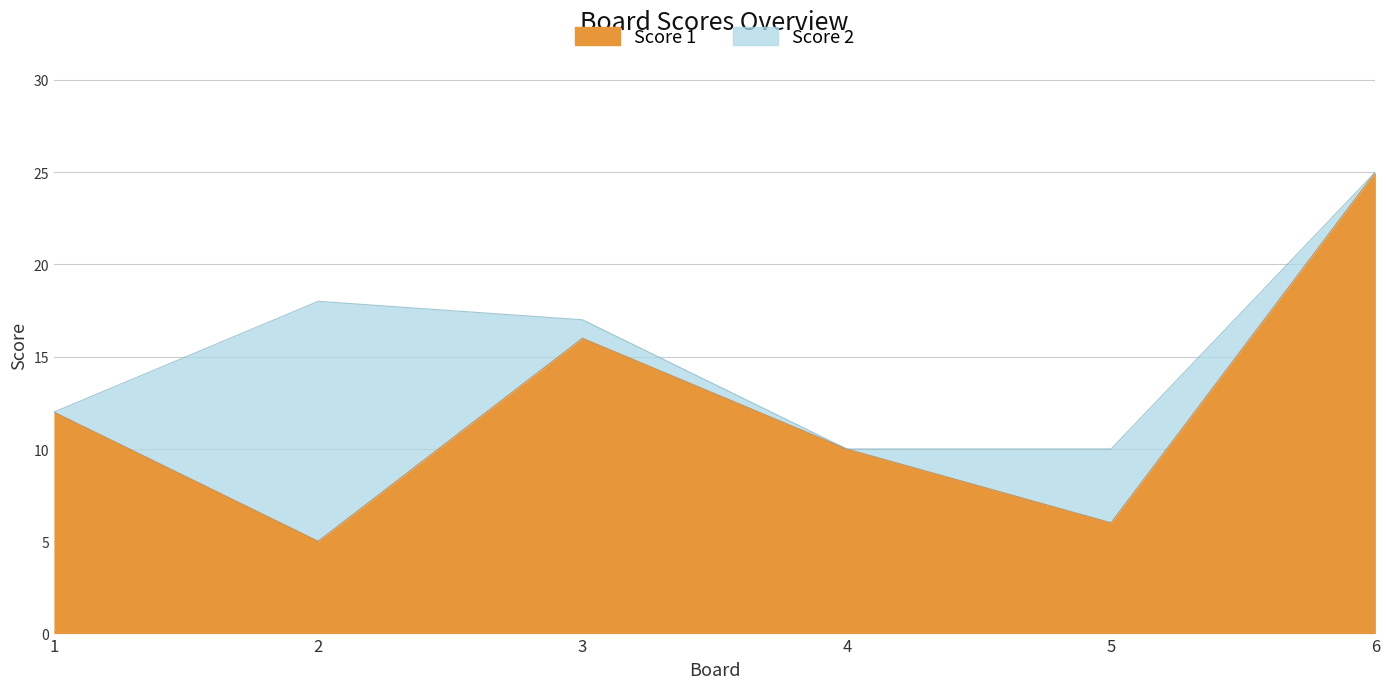

What is the average value?

12